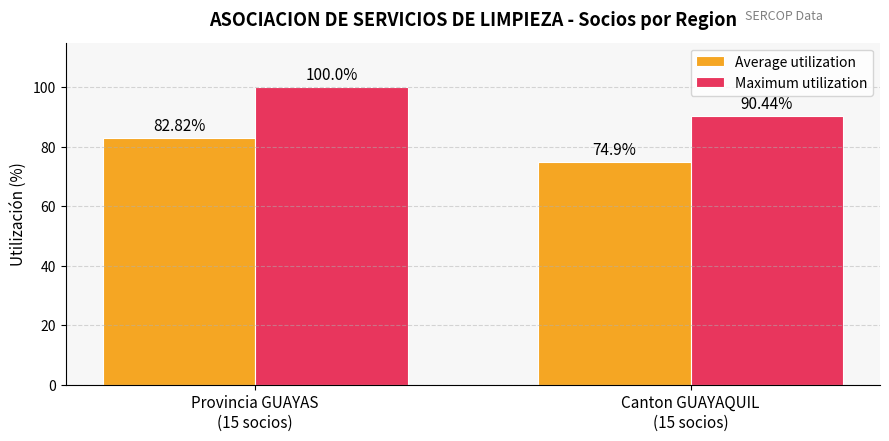

What is the sum of all Maximum utilization values?

190.4